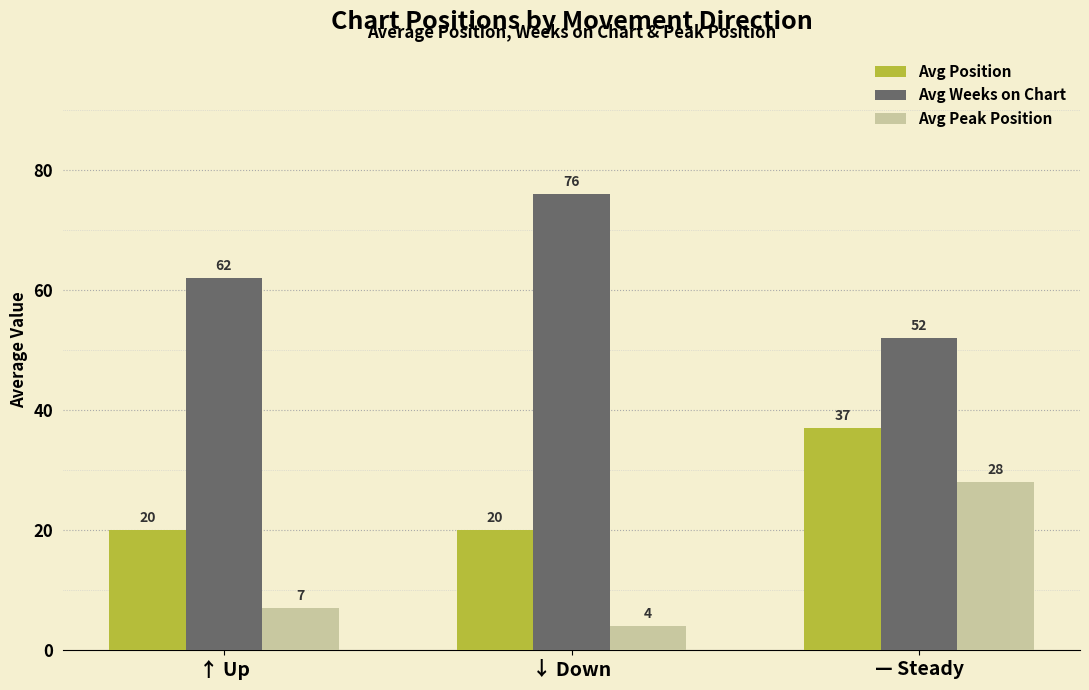

Reading left to right, transcribe all the data shown in this chart.

Avg Position: 20	20	37
Avg Weeks on Chart: 62	76	52
Avg Peak Position: 7	4	28